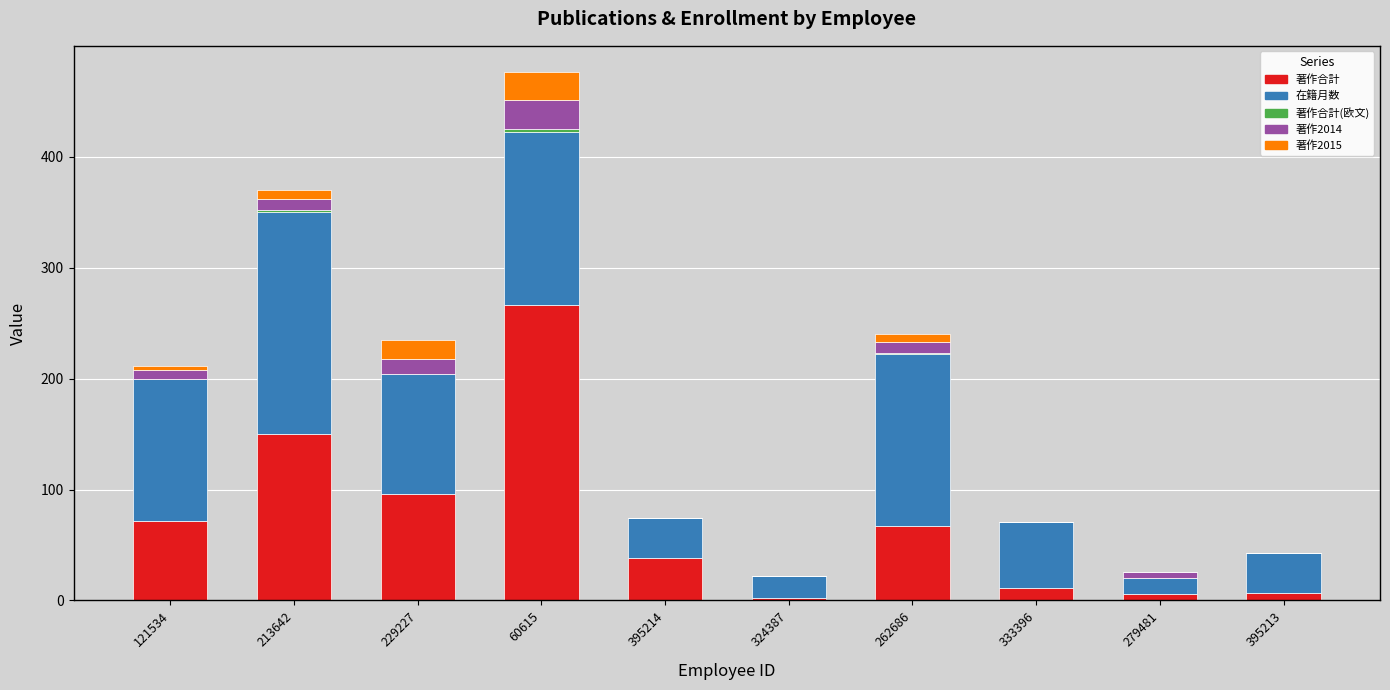

What is the maximum value for 著作合計?

266